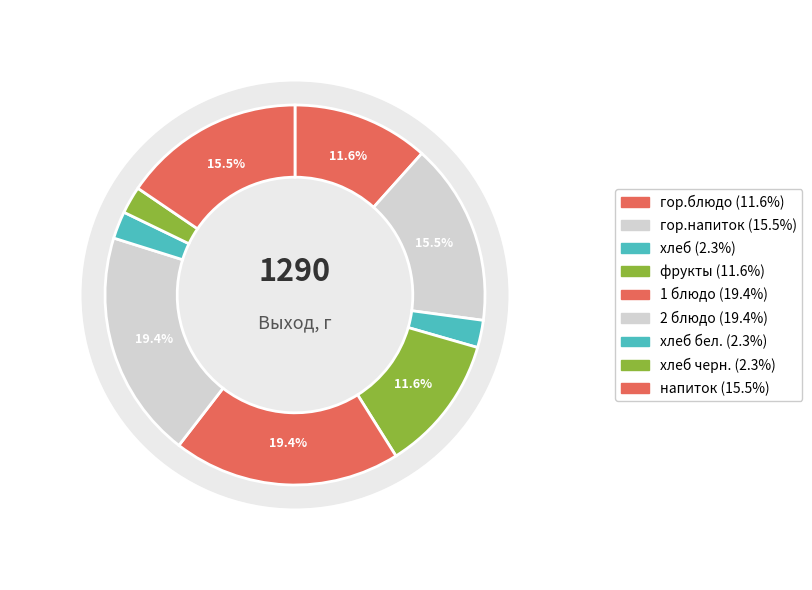

Is there any slice that represents more than half of the pie?

No